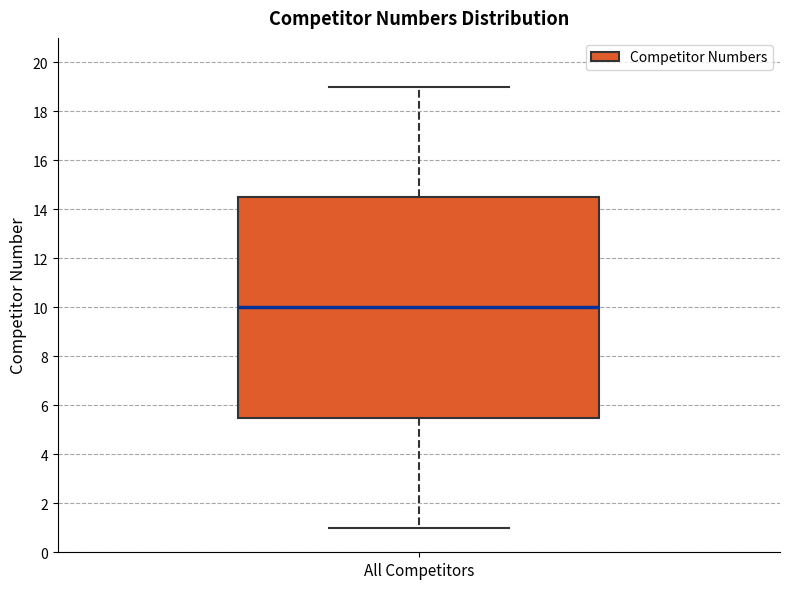

Where does the median line of the box for All Competitors sit on the y-axis? The values are not printed on the chart, so give them approximately, as read against the axis.

10.0